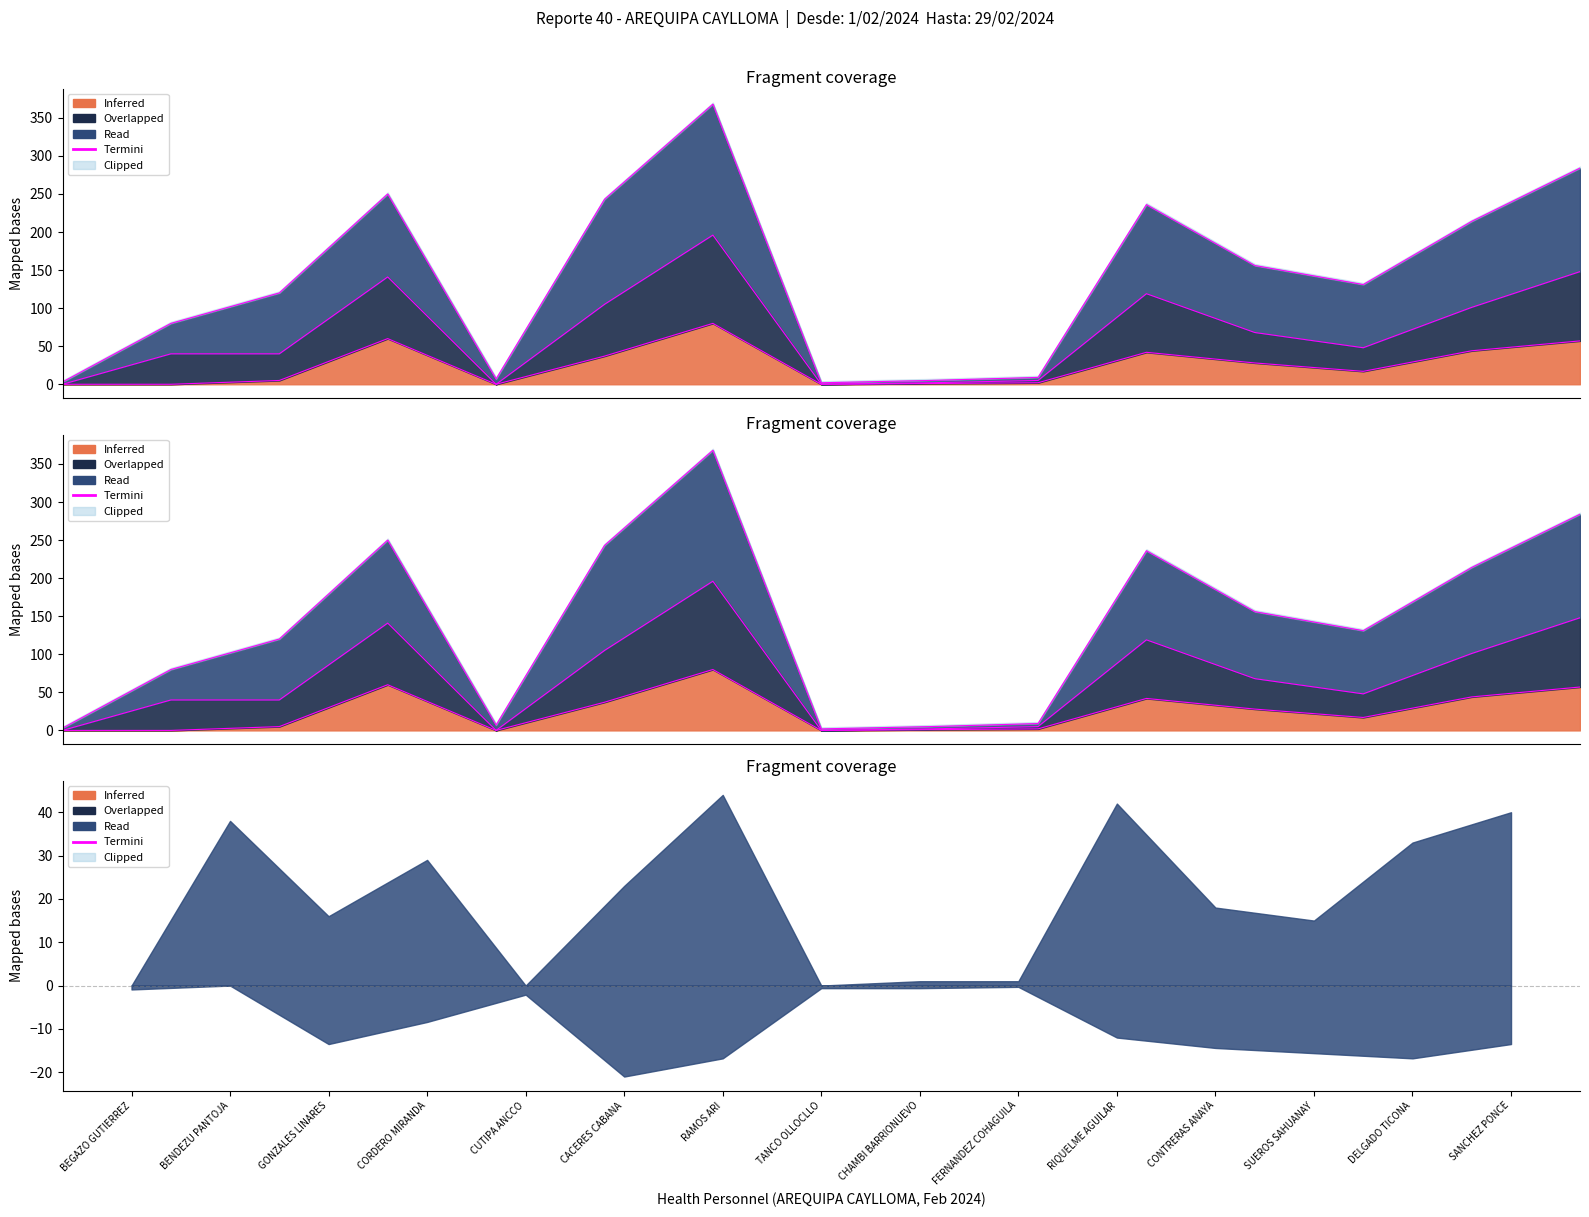

At which category does the data reach its first local valley?

CUTIPA ANCCO